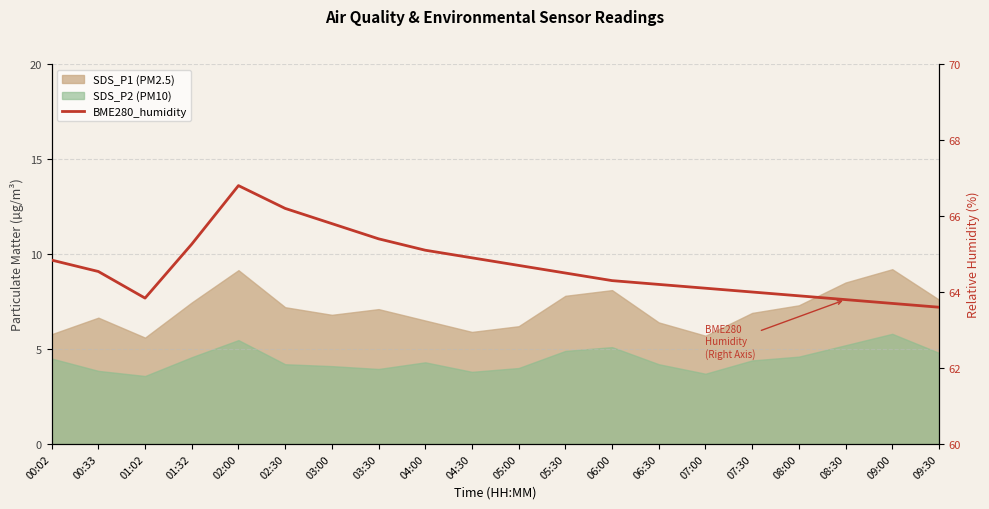

Which has a higher value, 03:30 or 05:00?

03:30